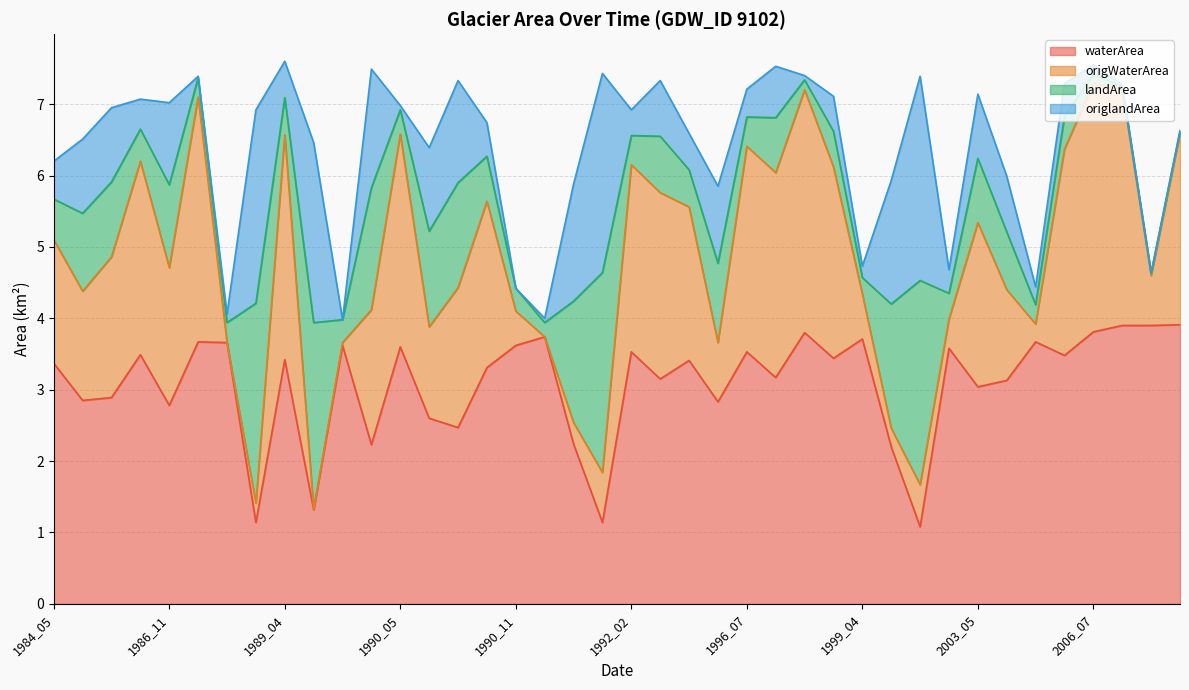

What is the maximum value for waterArea?

3.9